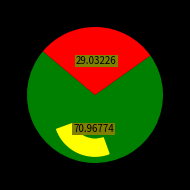

To the nearest percent, what percentage of the pie is F?

29%